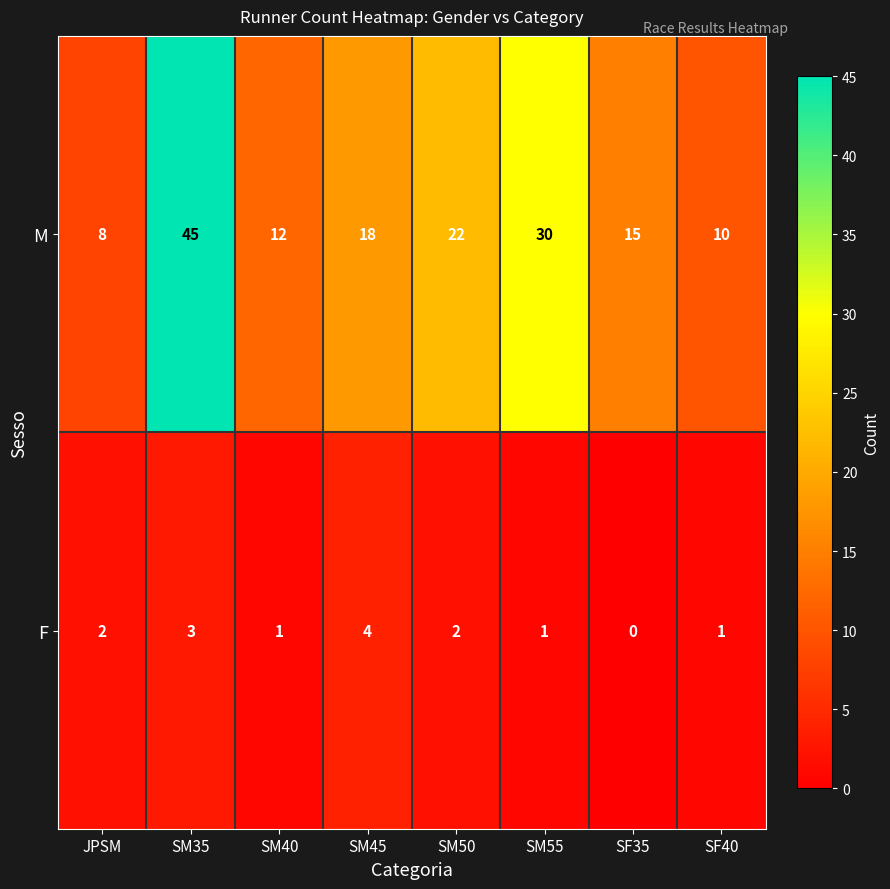

What is the sum of the M values at SM40 and JPSM?

20